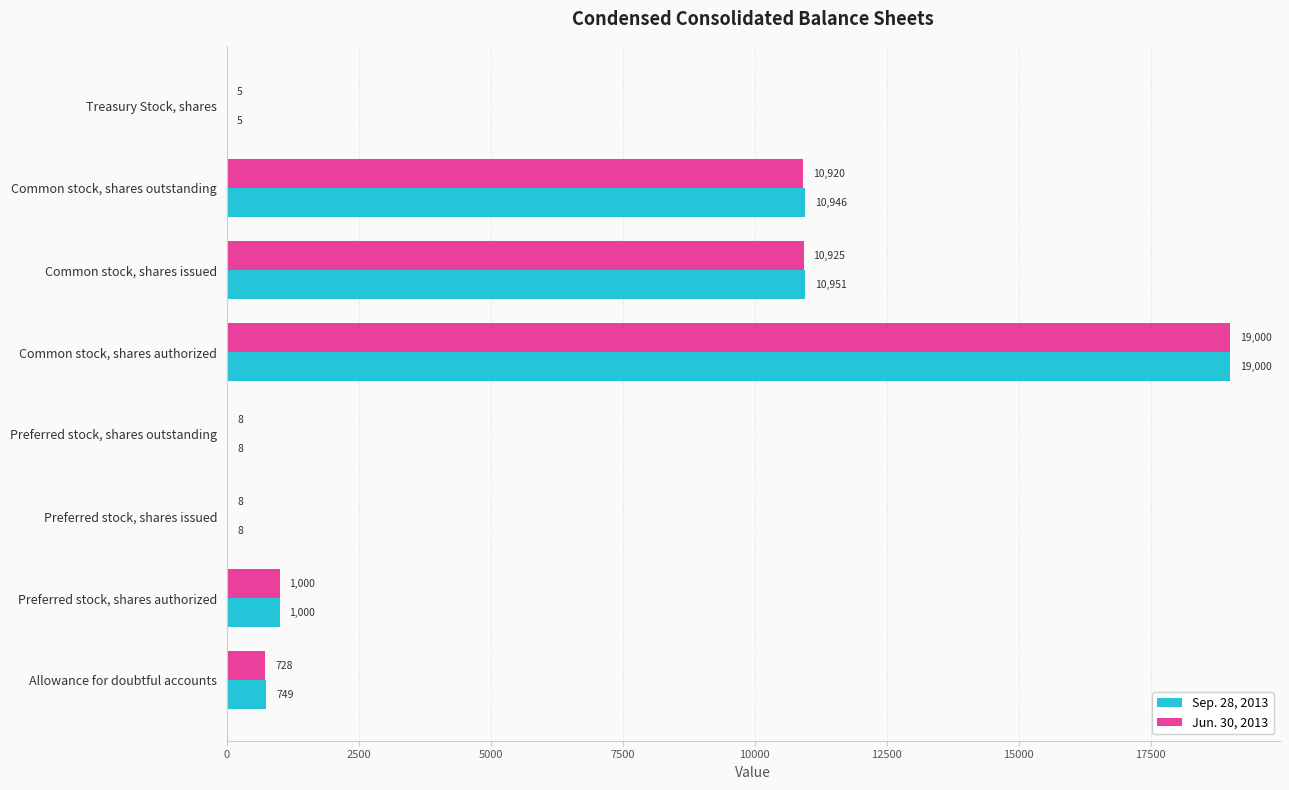

What is the sum of all Sep. 28, 2013 values?

42667